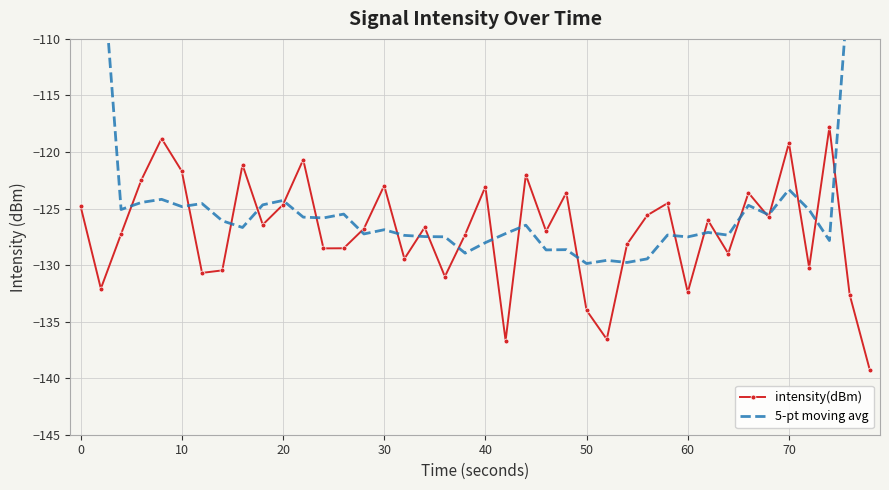

Count the number of data series in this chart.

2